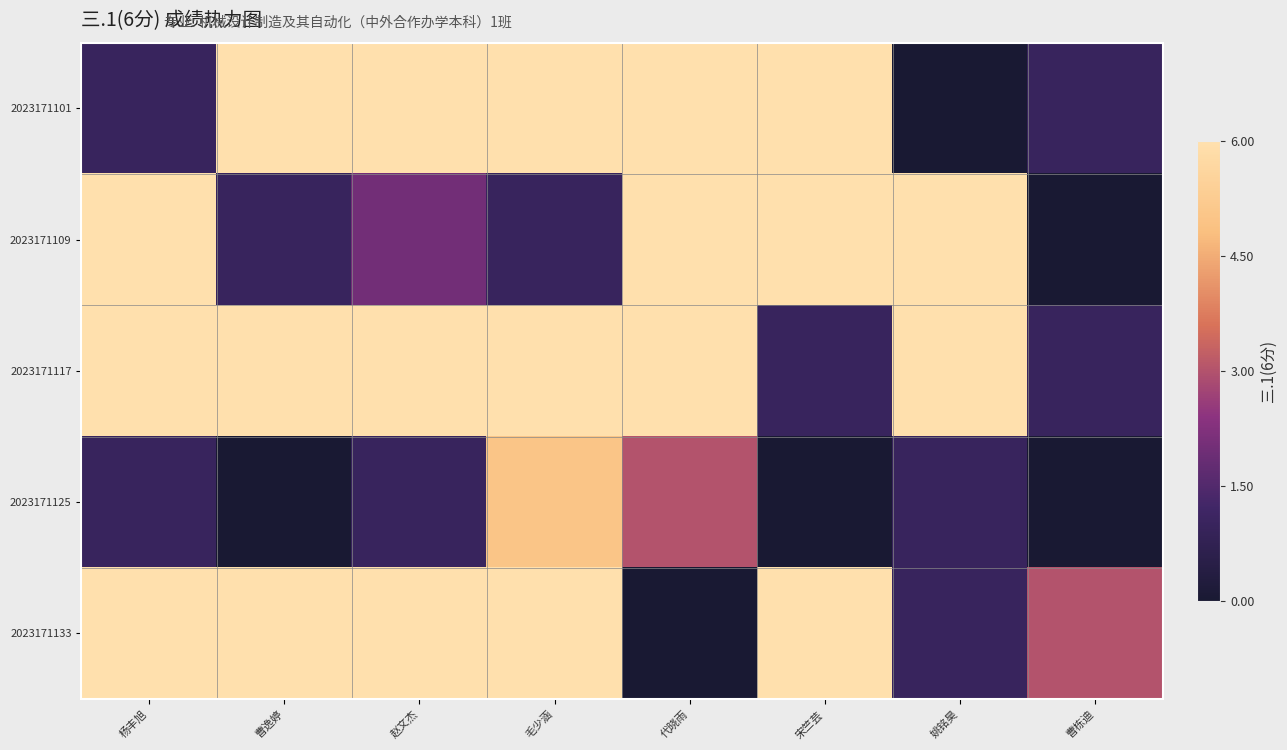

What is the total value across all series at 代晓雨?

21